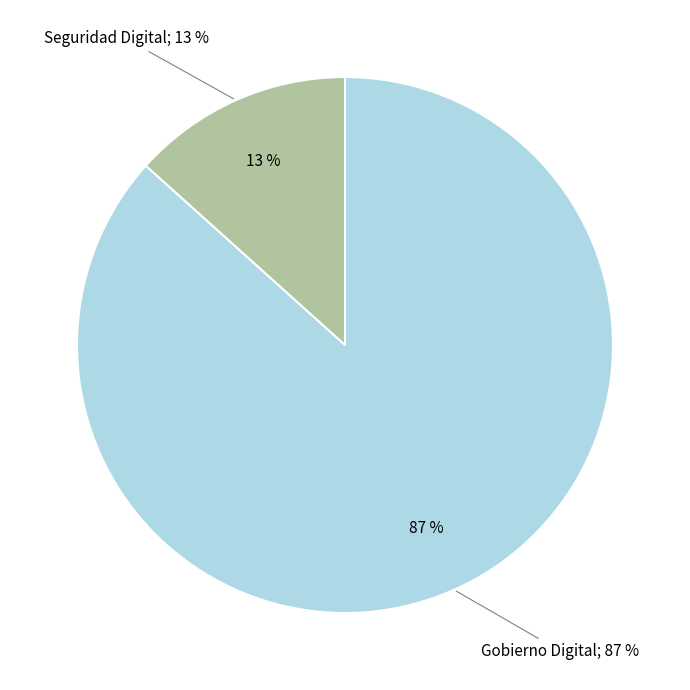

Does Gobierno Digital account for over 50% of the chart?

Yes